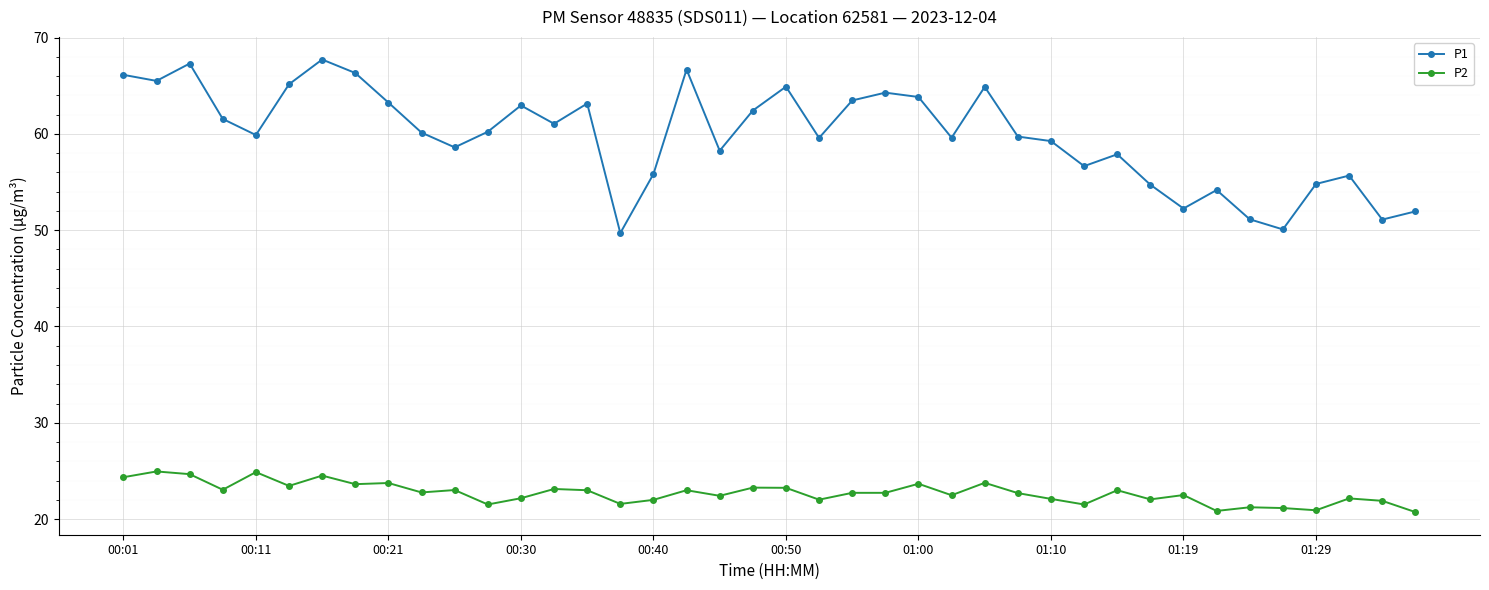

What is the average value of the P1 series?

59.8